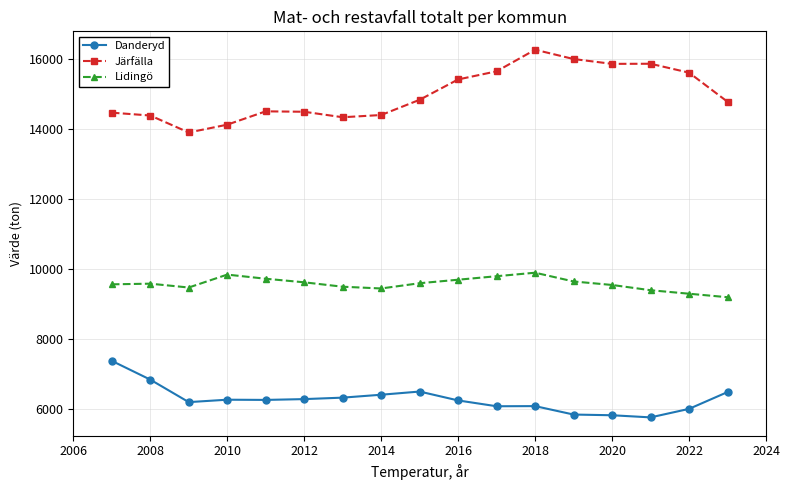

How many data points in Järfälla are less than 14783?

8